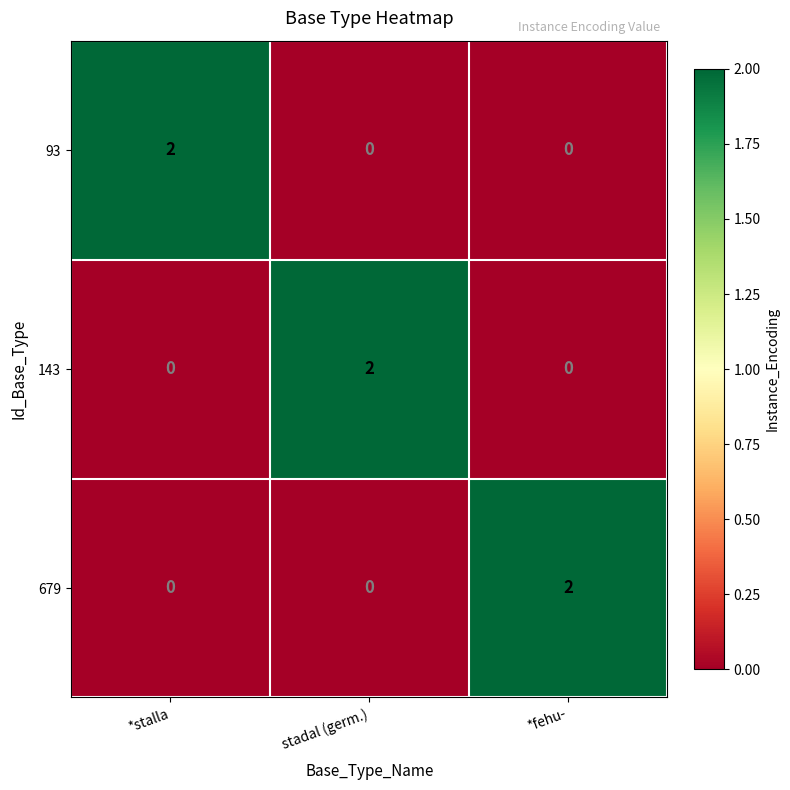

What is the difference between the highest and lowest values at *fehu-?

2